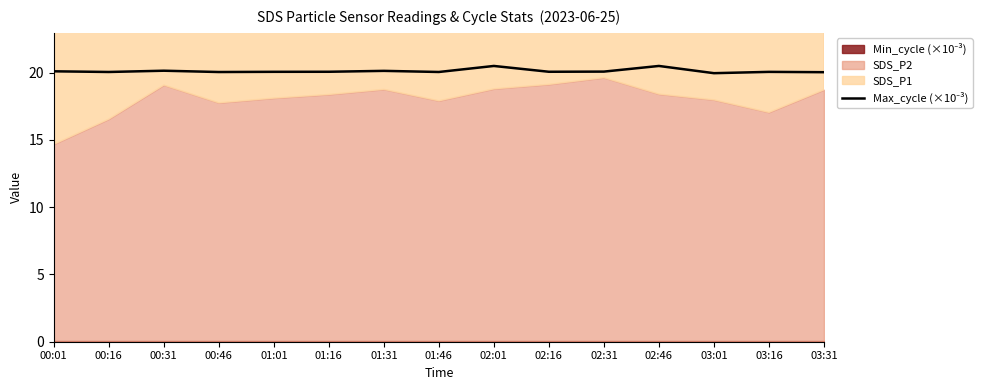

What is the value of the 15th point from the left?

20.0